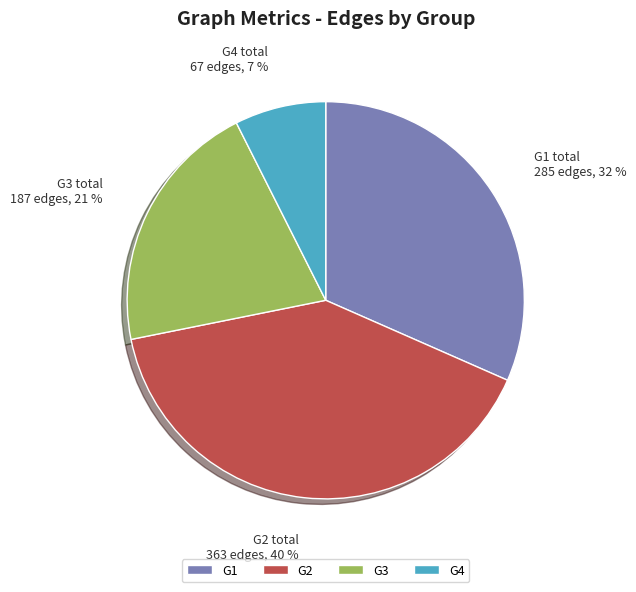

To the nearest percent, what percentage of the pie is G1?

32%